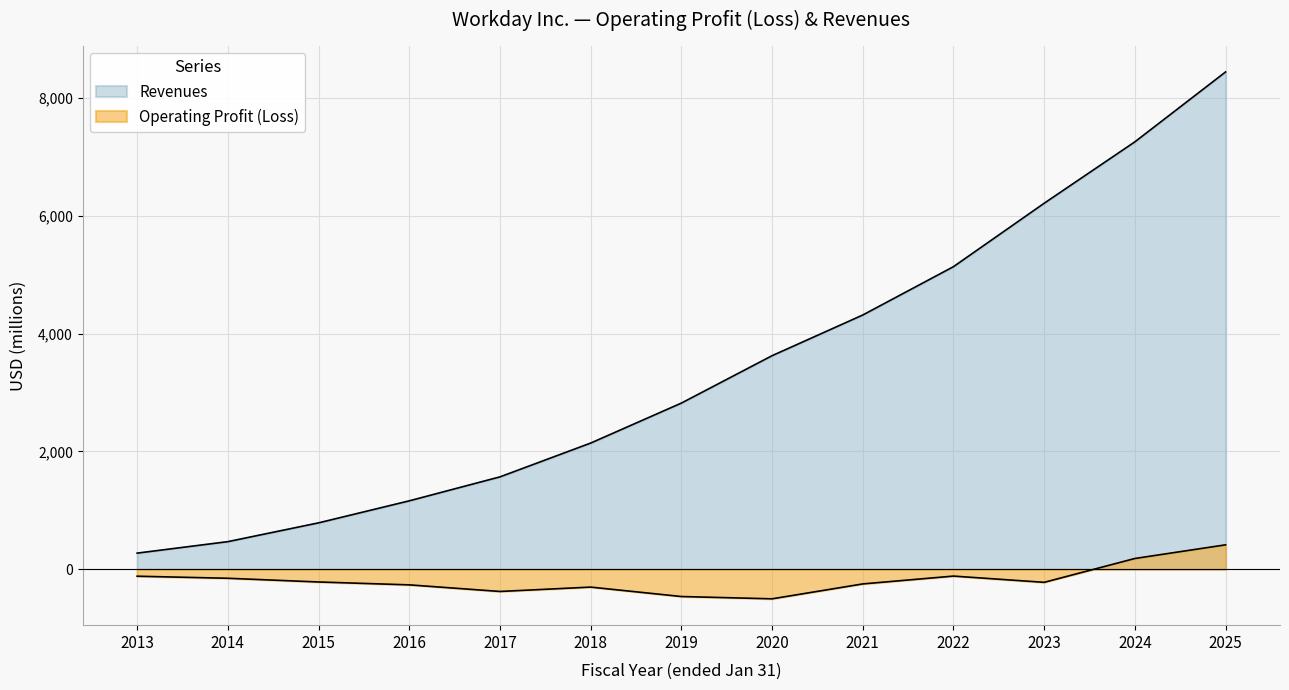

What is the spread (max minus min) of values at 2025?

8031